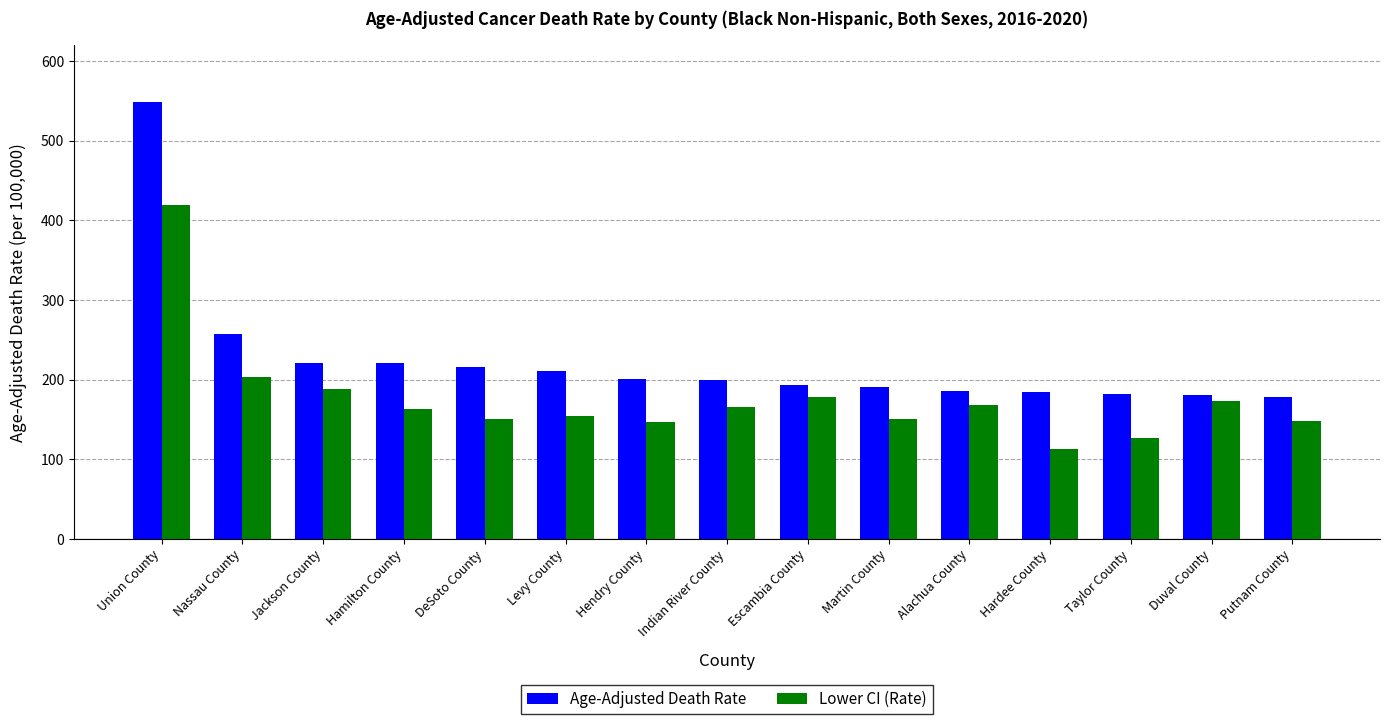

Which label corresponds to the smallest value in the chart?

Hardee County